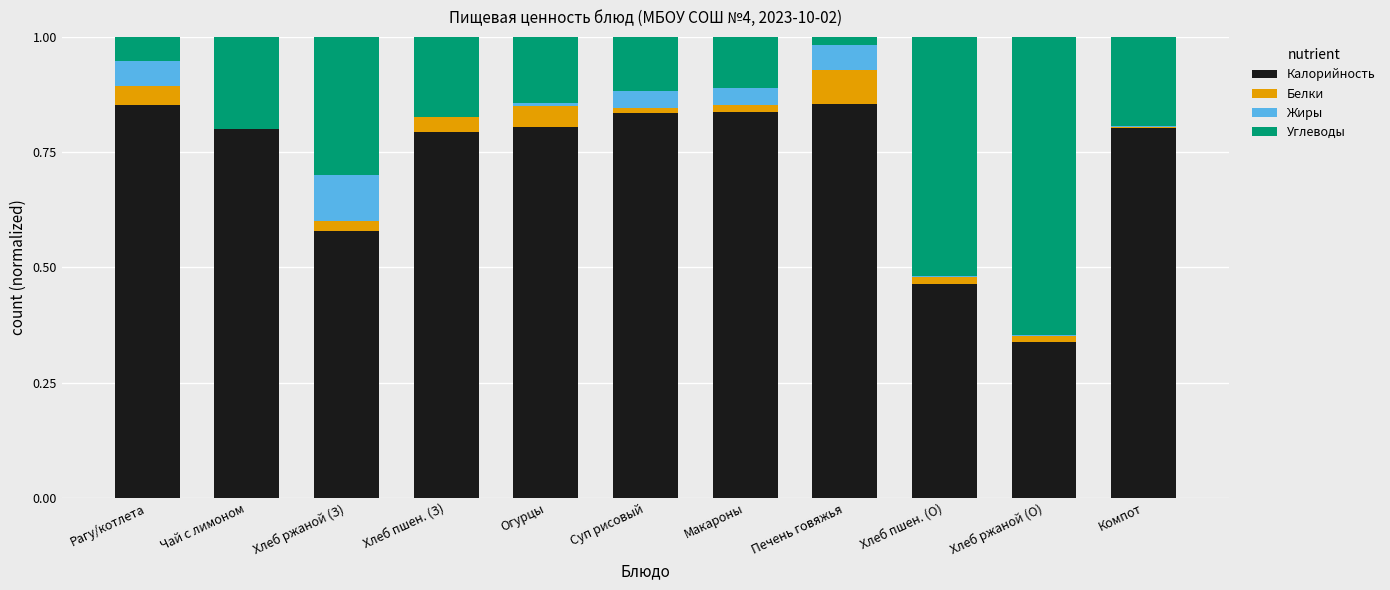

What is the total value across all series at Рагу/котлета?

1.0